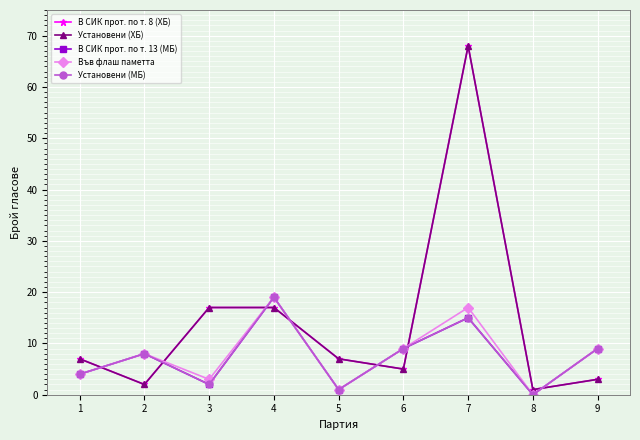

At which category does the chart reach its minimum across all series?

8